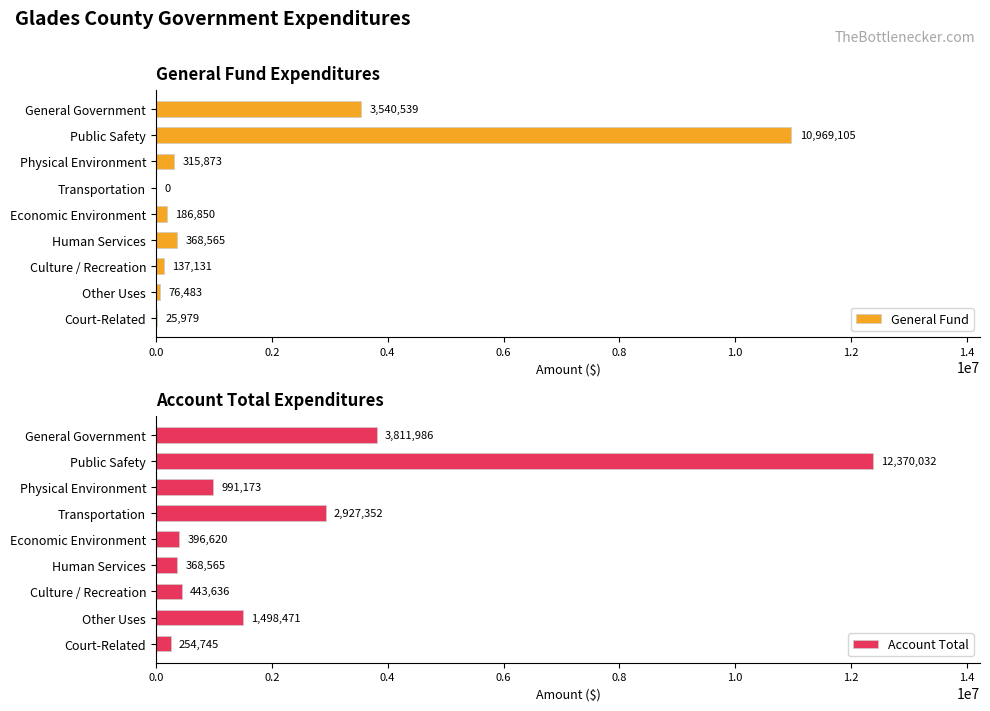

What is the average value of the Account Total series?

2562509